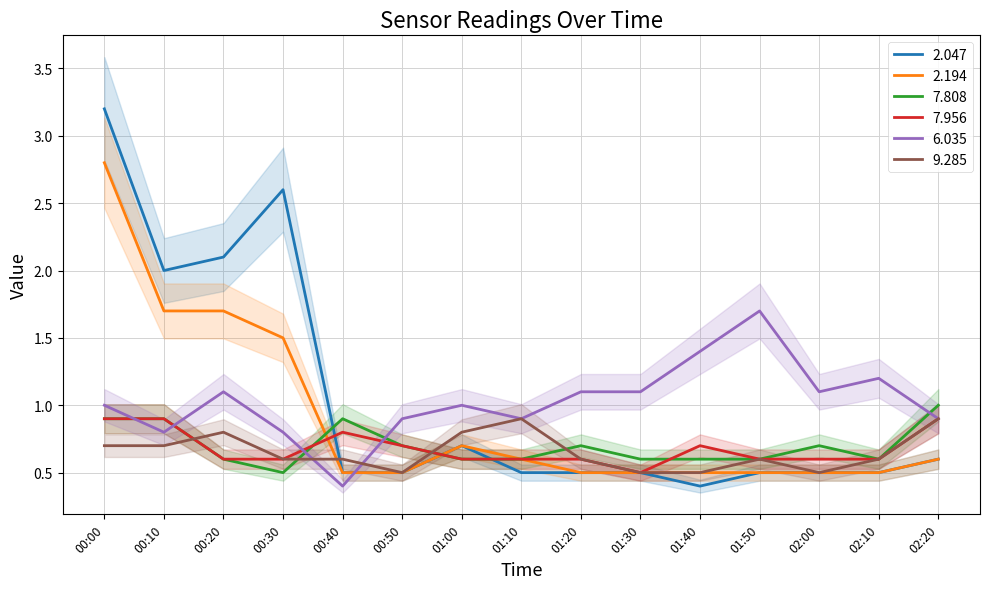

What is the value of the 6.035 point at the 9th from the left?

1.1